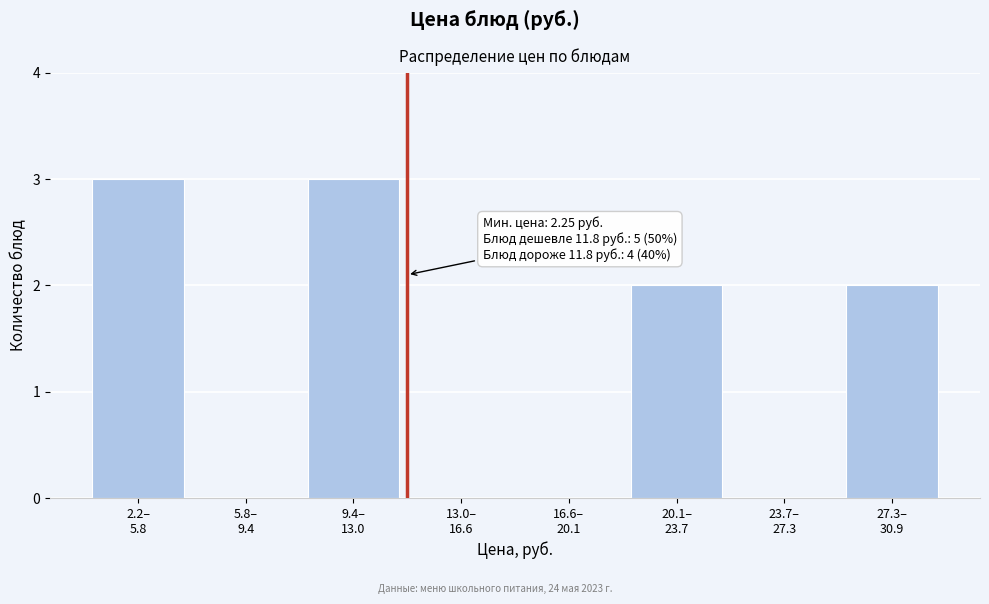

What is the greatest value displayed?

3